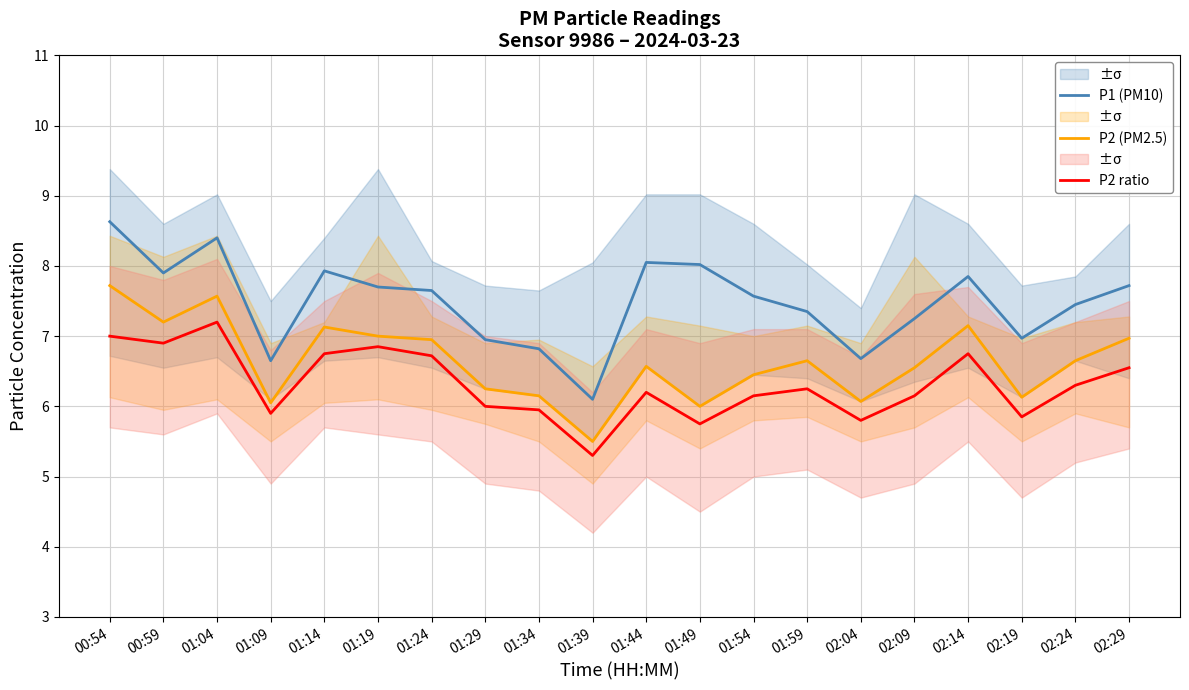

True or false: P2 ratio and P1 (PM10) intersect in this chart.

False